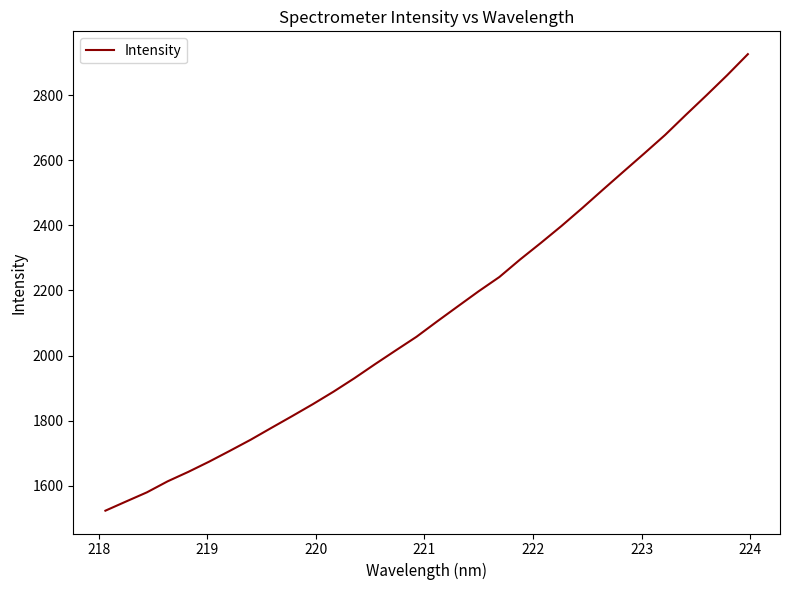

What is the maximum value shown in the chart?

2927.1